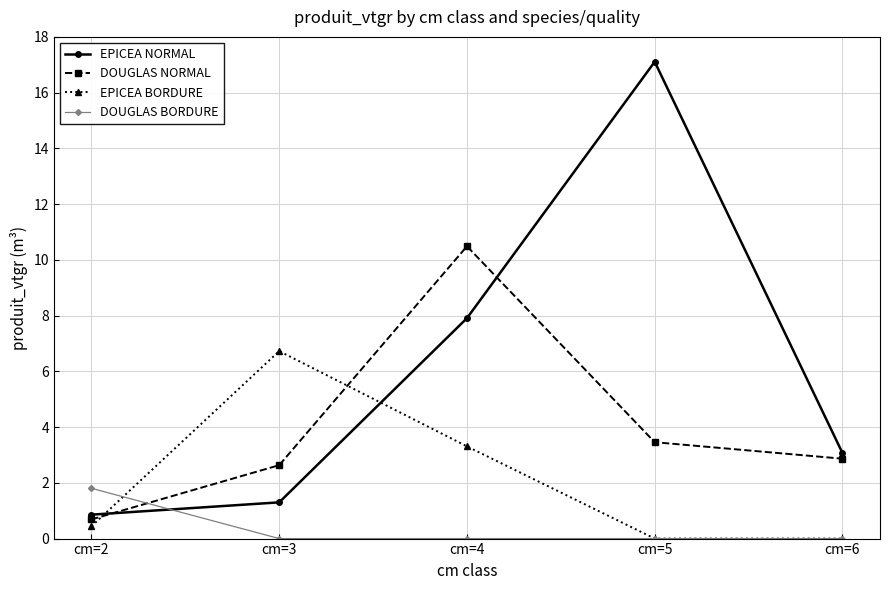

What is the sum of the EPICEA BORDURE values at cm=2 and cm=3?

7.2